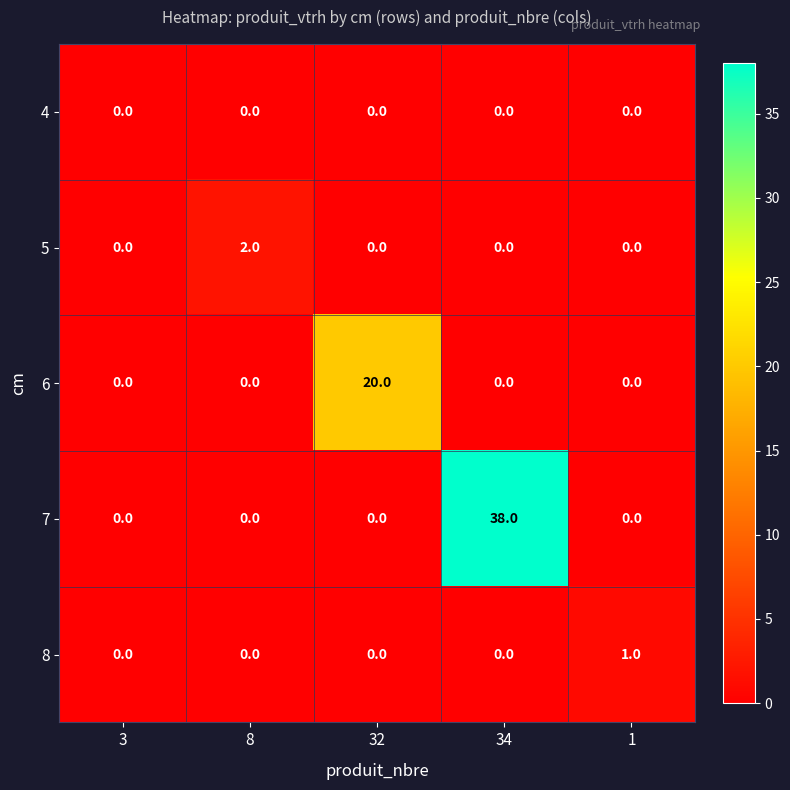

At which label does 7 reach its peak?

34